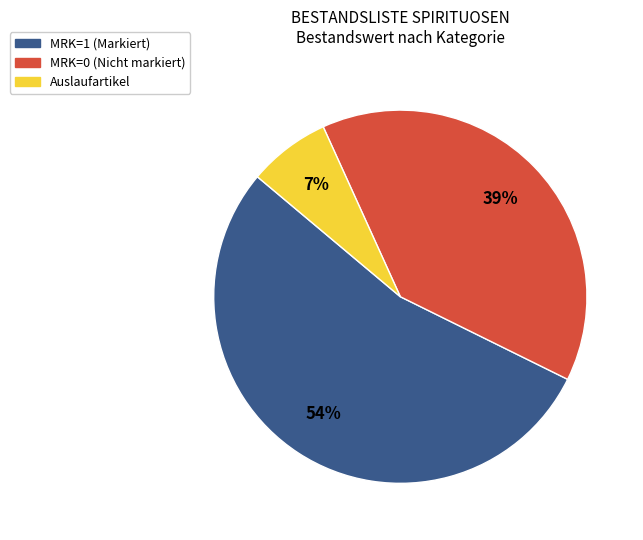

Does any single category account for the majority?

Yes